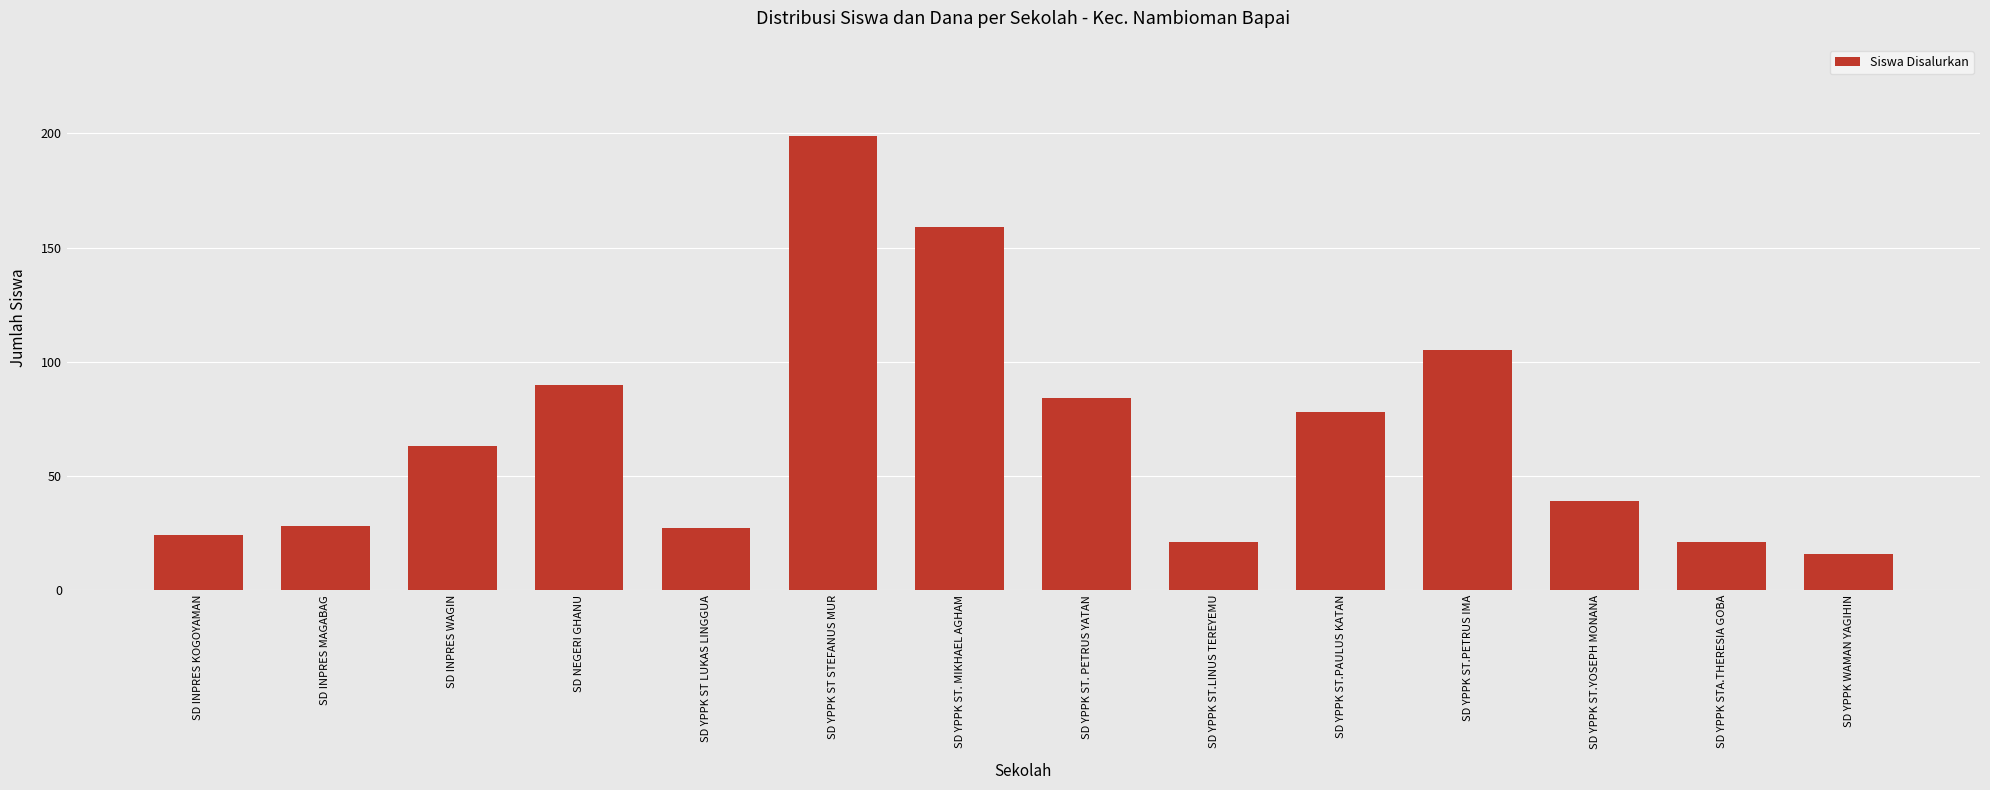

What is the difference between the values at SD YPPK ST.LINUS TEREYEMU and SD INPRES MAGABAG?

7